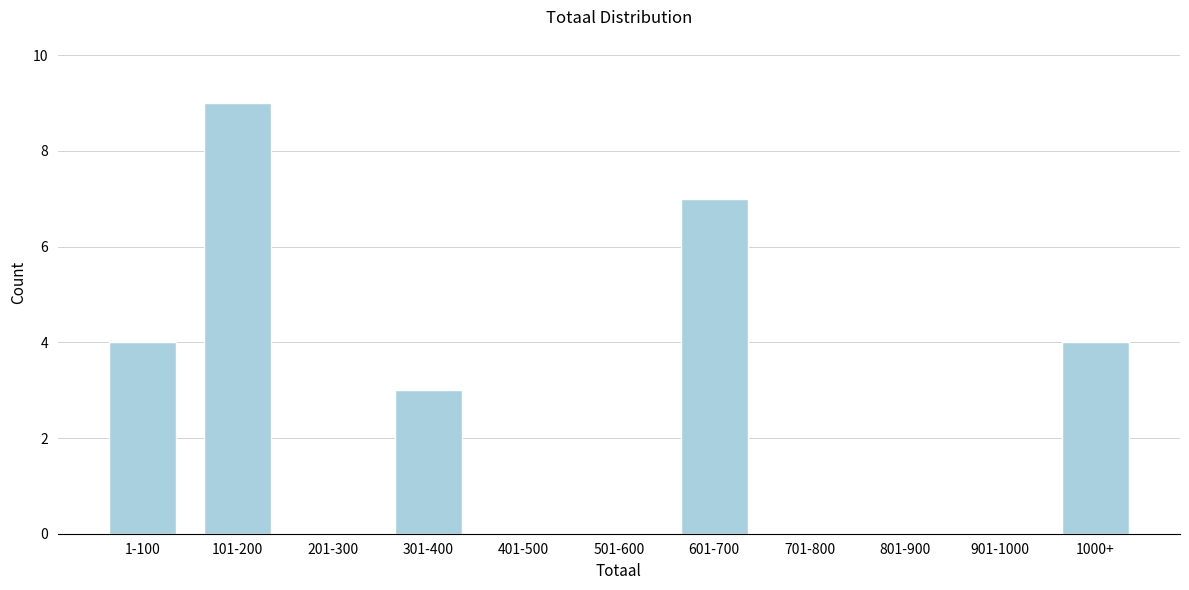

Reading right to left, extract all data points from this chart.

1000+=4	901-1000=0	801-900=0	701-800=0	601-700=7	501-600=0	401-500=0	301-400=3	201-300=0	101-200=9	1-100=4